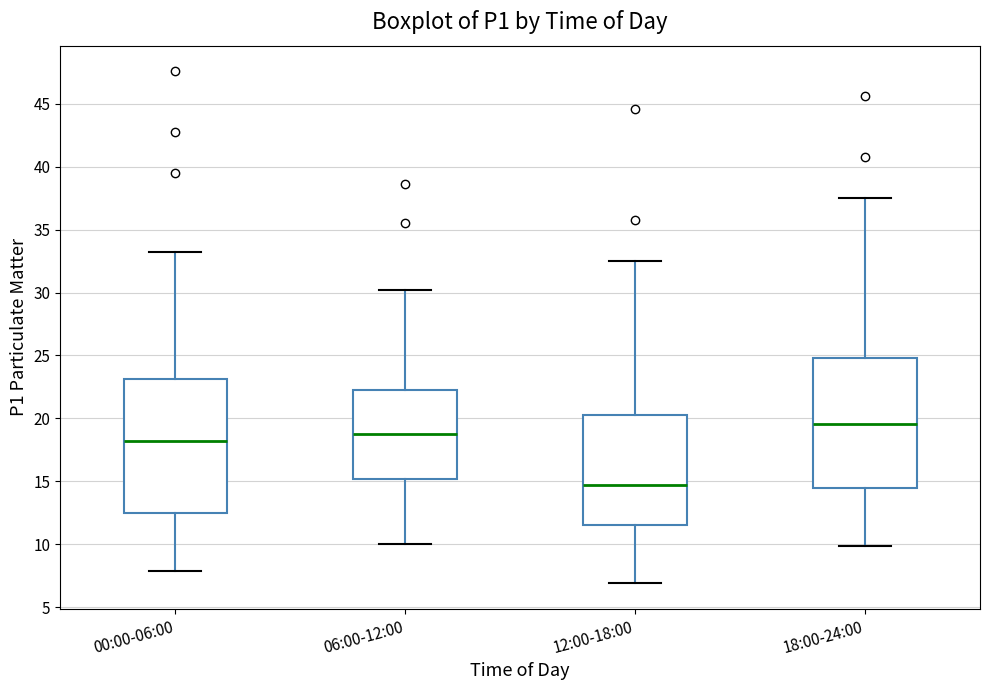

Reading left to right, read every box against the y-axis: the position of its median line, the range the box covers, and the ends of its whiskers. The values are not printed on the chart, so give them approximately, as read against the axis.

00:00-06:00: median 18.0, box 12.5 to 23.0, whiskers 8.0 to 33.0
06:00-12:00: median 18.5, box 15.0 to 22.5, whiskers 10.0 to 30.0
12:00-18:00: median 14.5, box 11.5 to 20.0, whiskers 7.0 to 32.5
18:00-24:00: median 19.5, box 14.5 to 25.0, whiskers 10.0 to 37.5